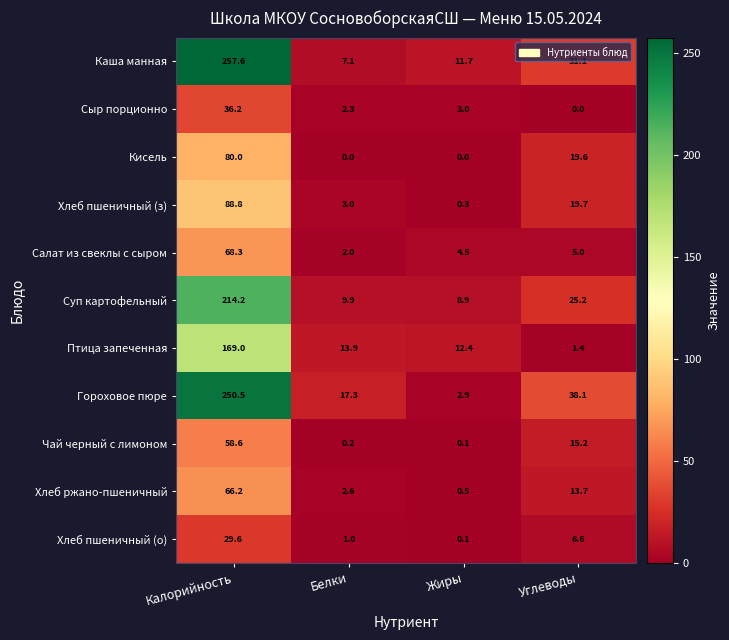

What is the sum of the Хлеб ржано-пшеничный values at Углеводы and Белки?

16.3